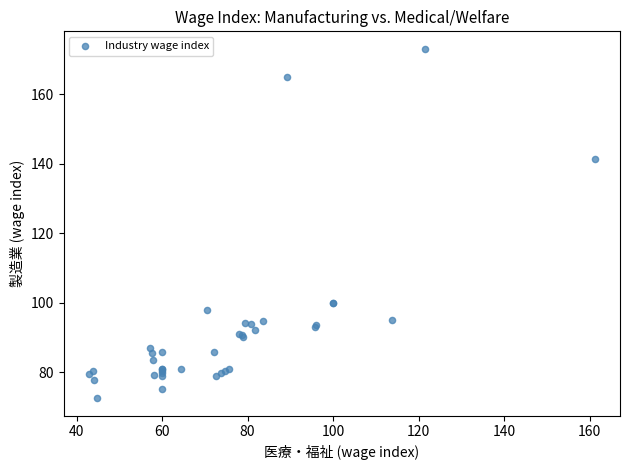

What Y value in the scatter plot is closest to 122?

141.4